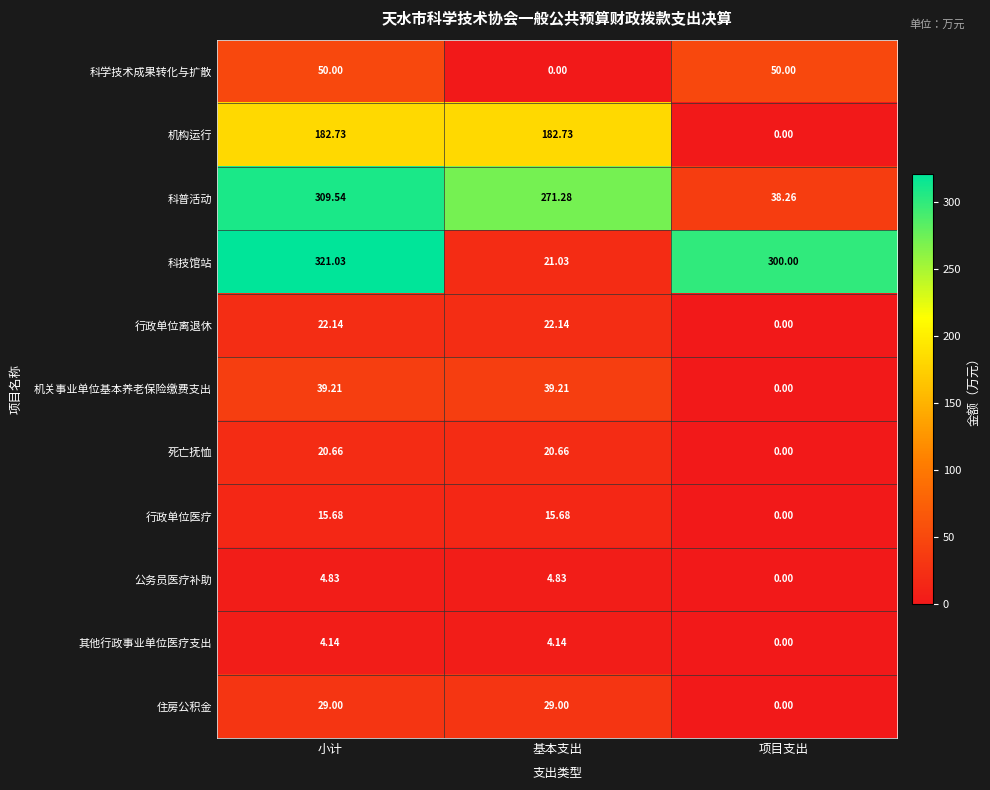

Which series has the widest spread of values?

科技馆站